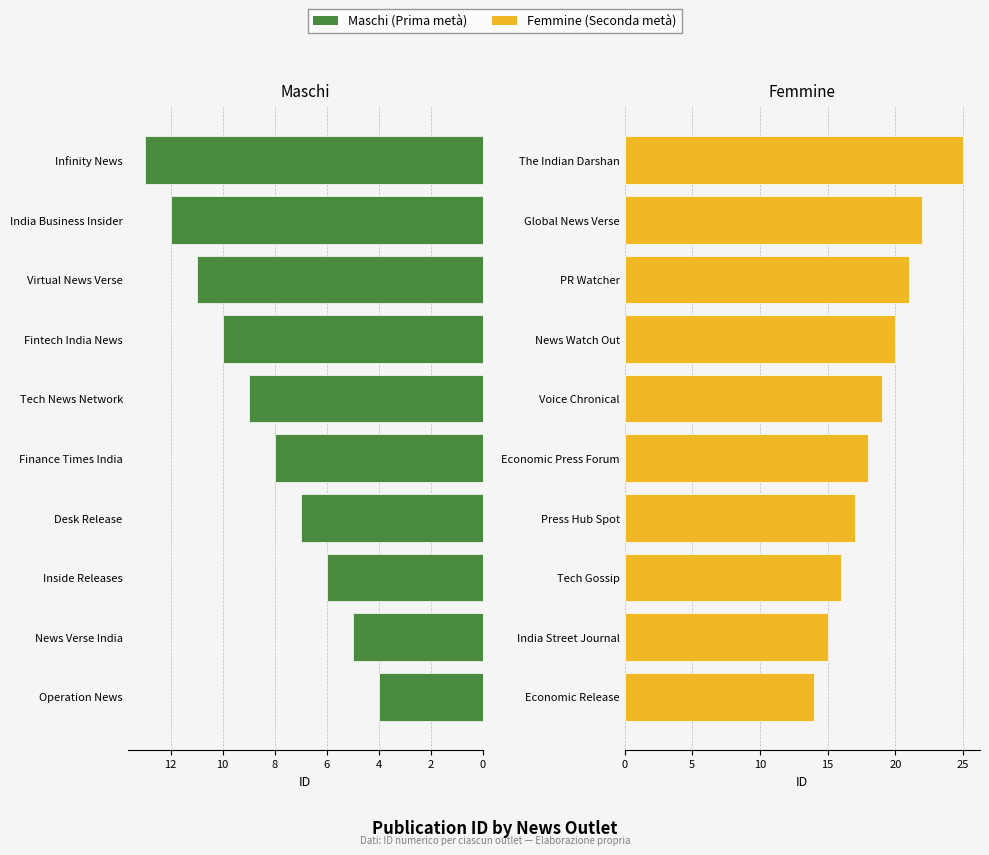

What is the total value across all series at 9?

38